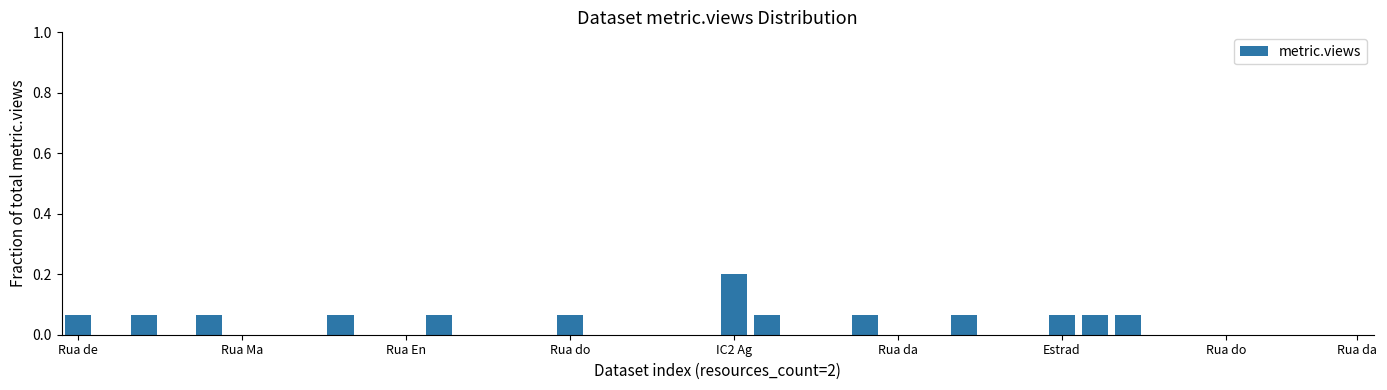

What is the sum of all values?

1.0